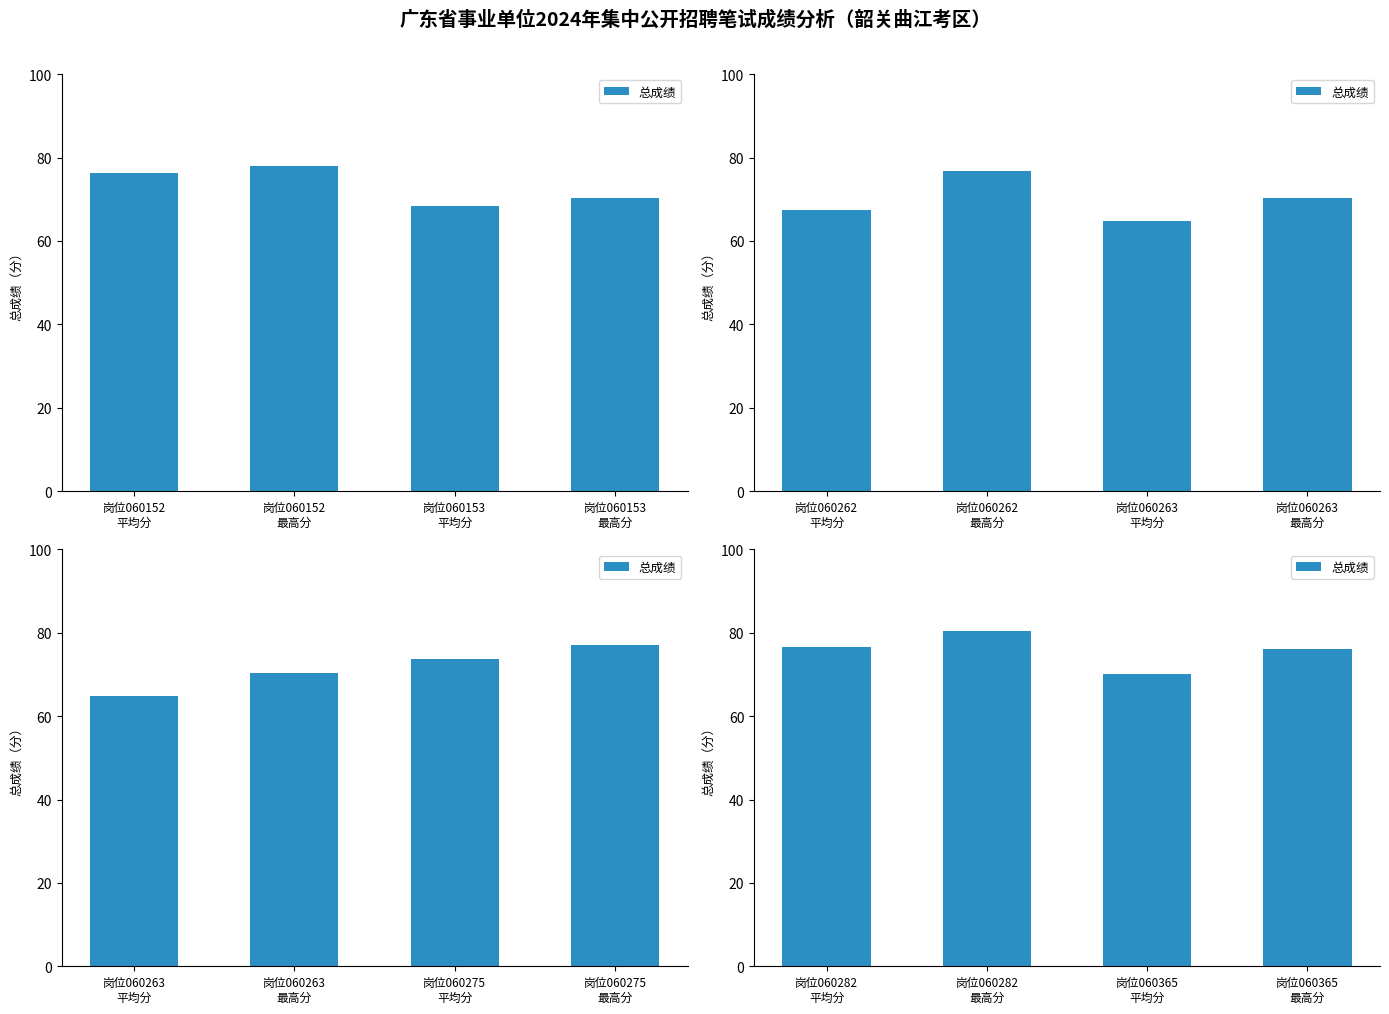

What is the label of the 2nd bar from the left?

岗位060282 最高分